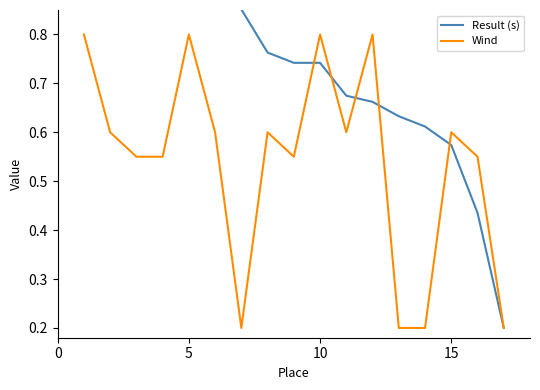

True or false: Wind and Result (s) intersect in this chart.

True